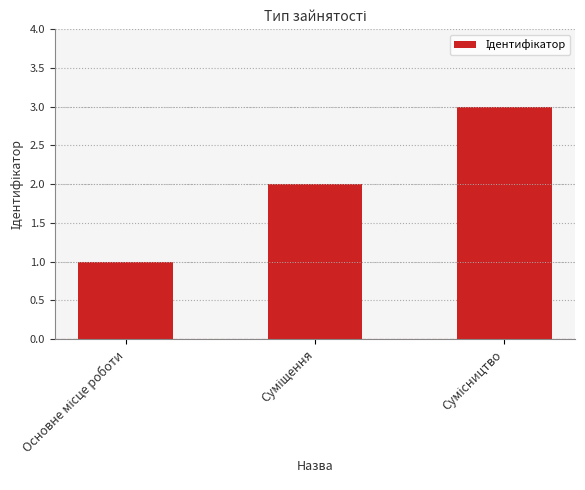

What is the maximum value shown in the chart?

3